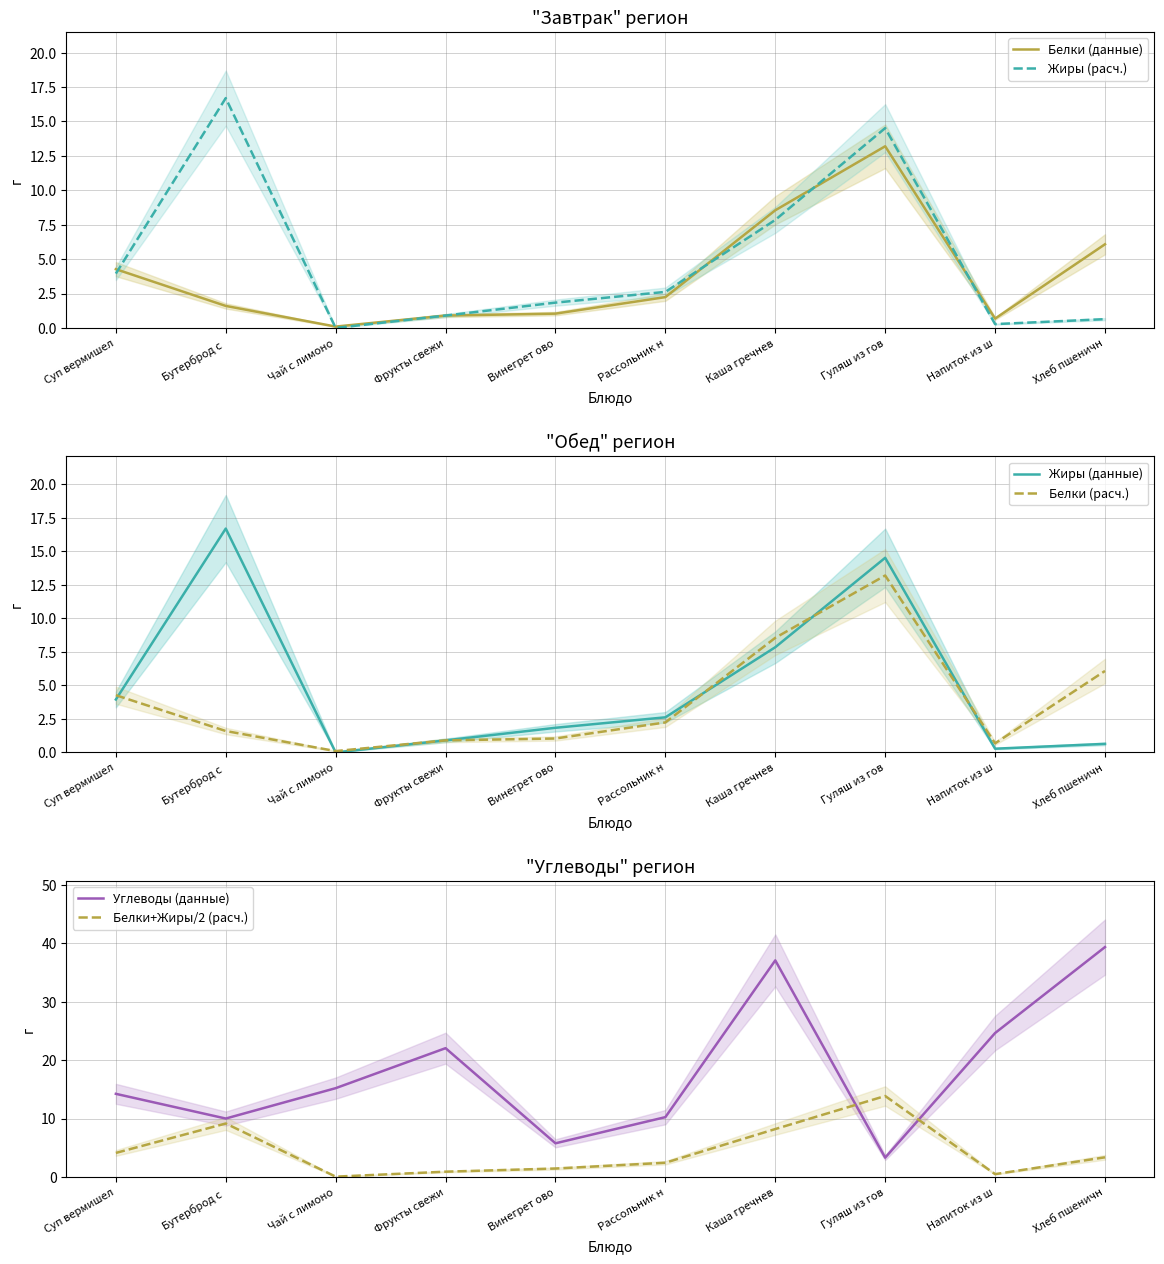

In Белки (данные), how many points are lower than both neighbors (excluding endpoints)?

2